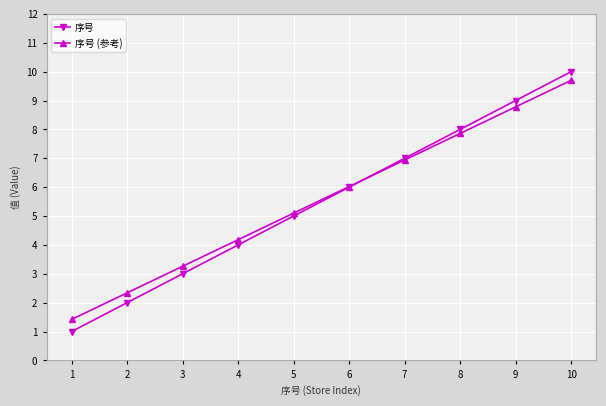

What is the difference between the 序号 values at 7 and 5?

2.0